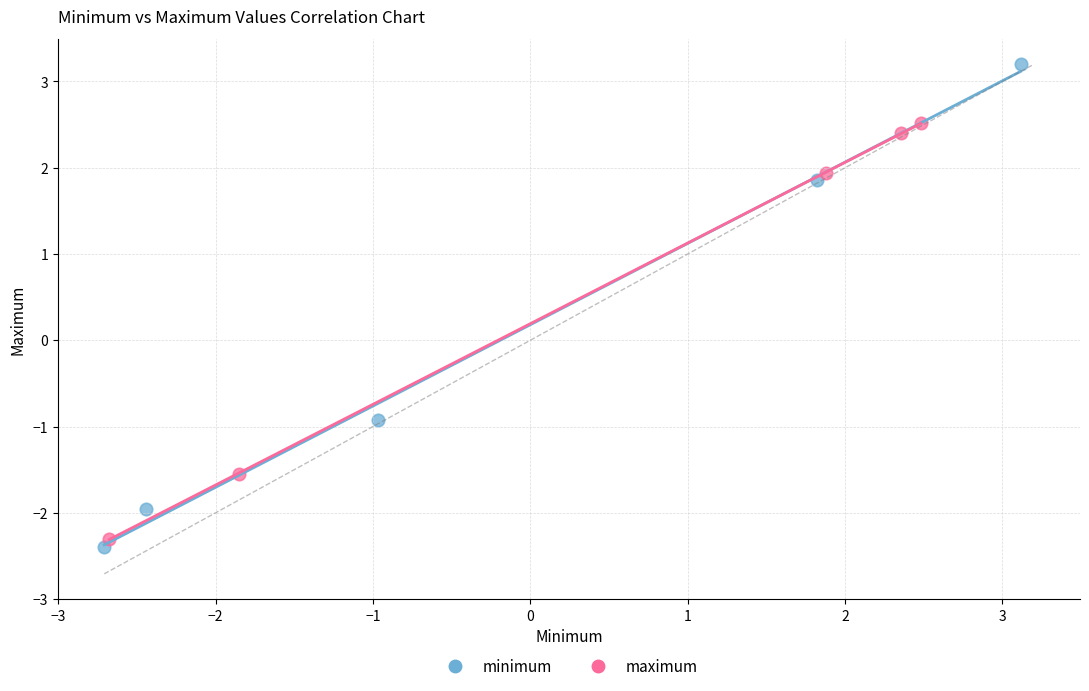

Which series reaches the maximum Y coordinate?

minimum